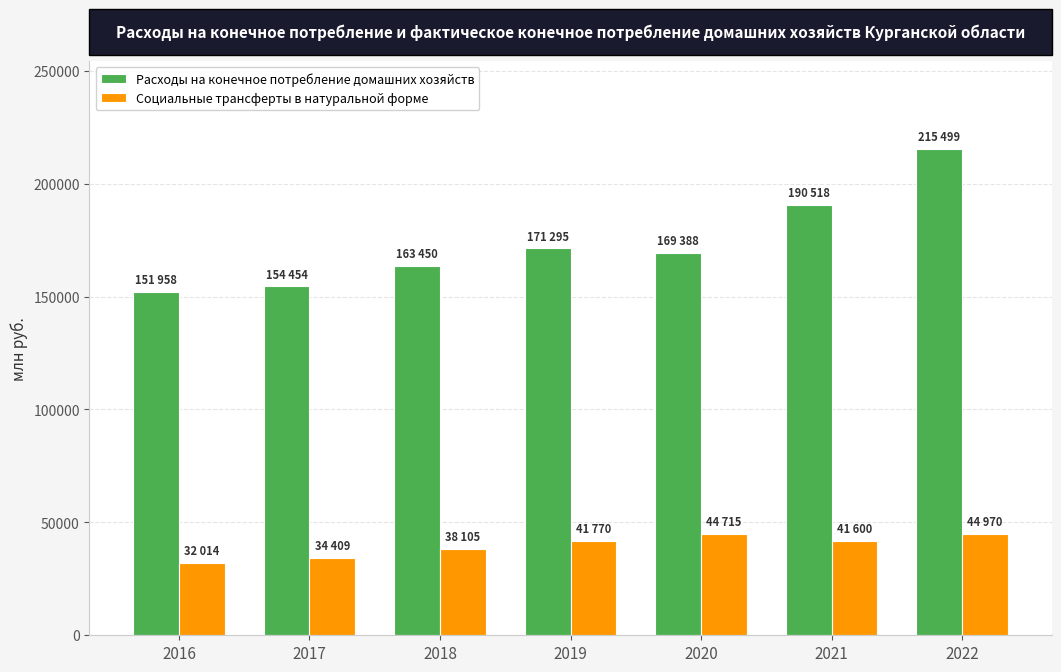

The Расходы на конечное потребление домашних хозяйств series shows 228500.3 at 2016. True or false?

False